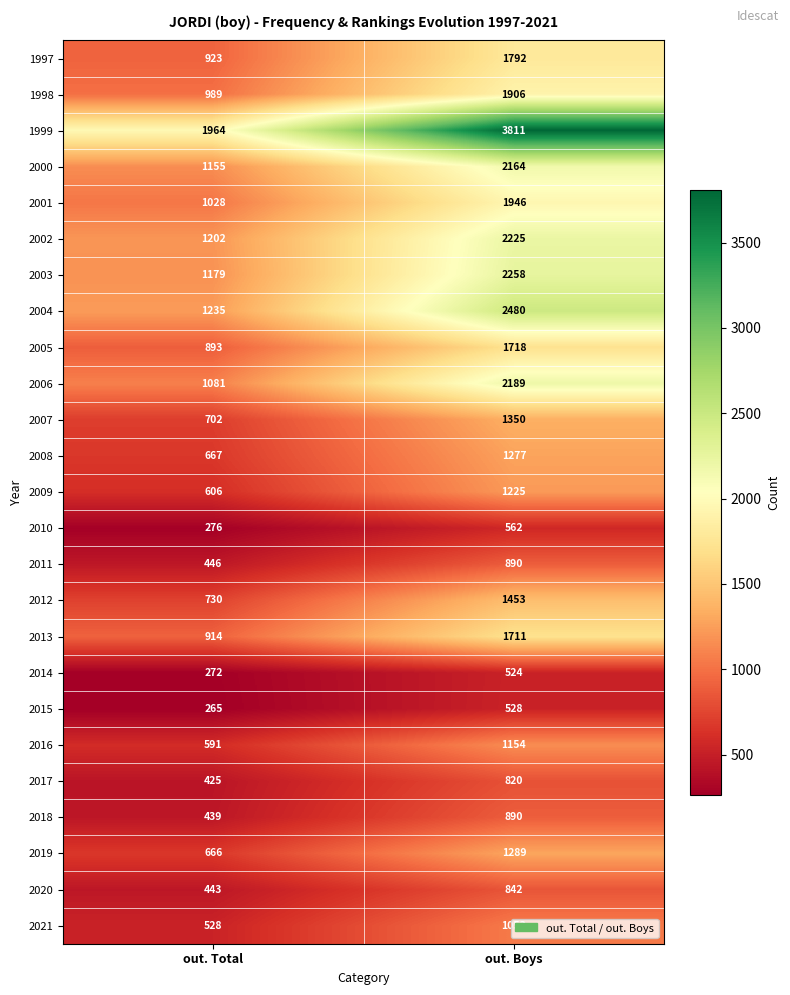

List the labels in order of 2005 value, smallest first.

out. Total, out. Boys